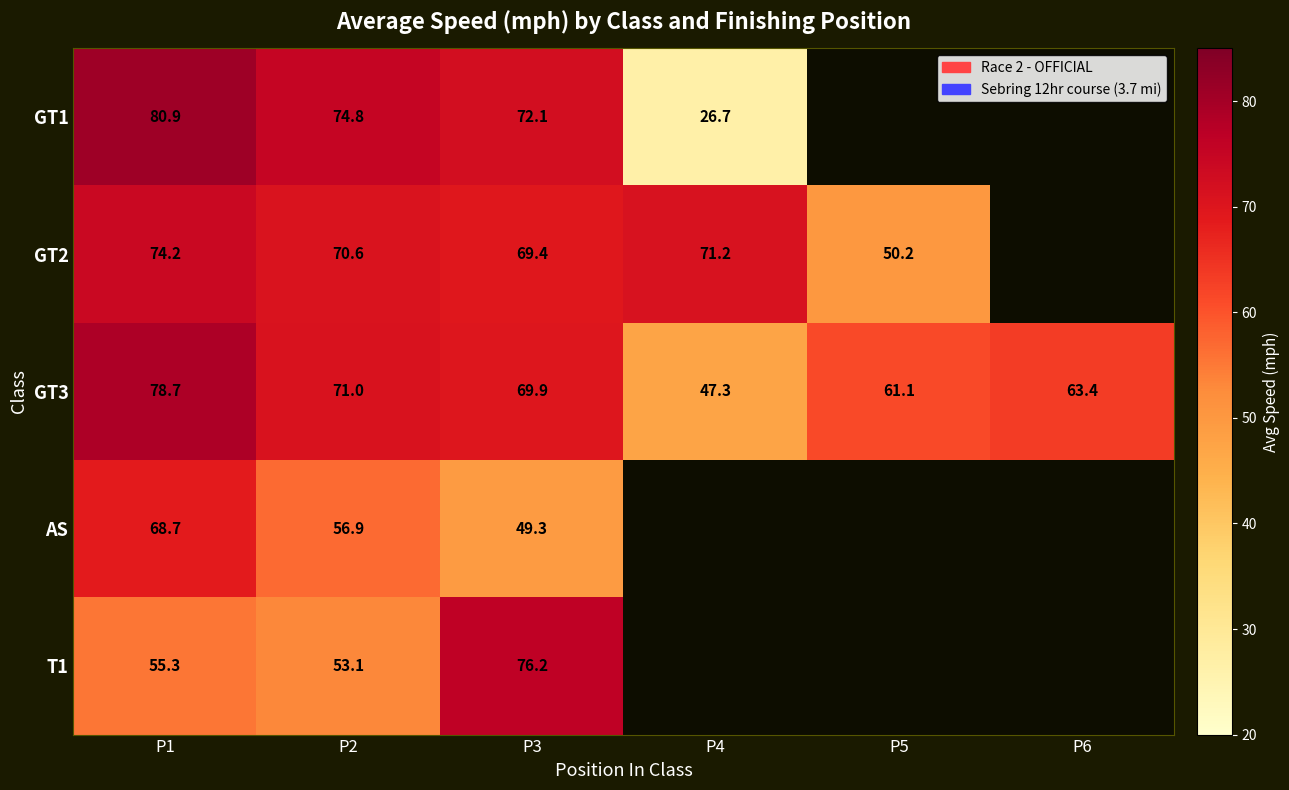

Is the value of GT3 at P2 greater than the value of GT2 at P3?

Yes